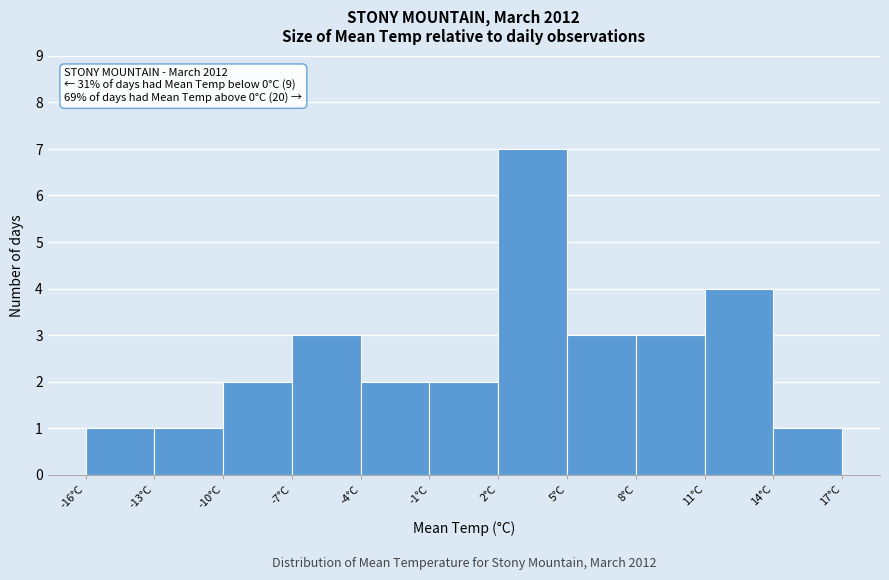

Over which range of the x-axis is the bar tallest?

2 to 5